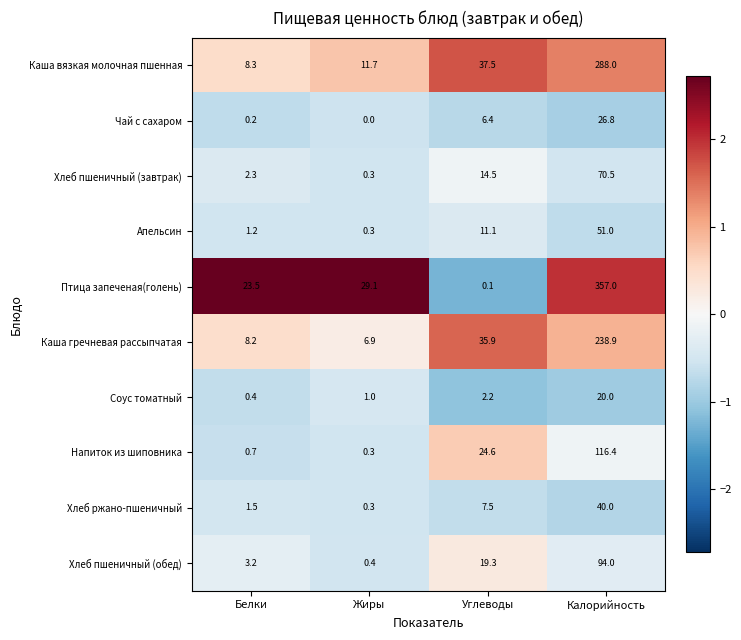

At how many categories does at least one series exceed 0?

4